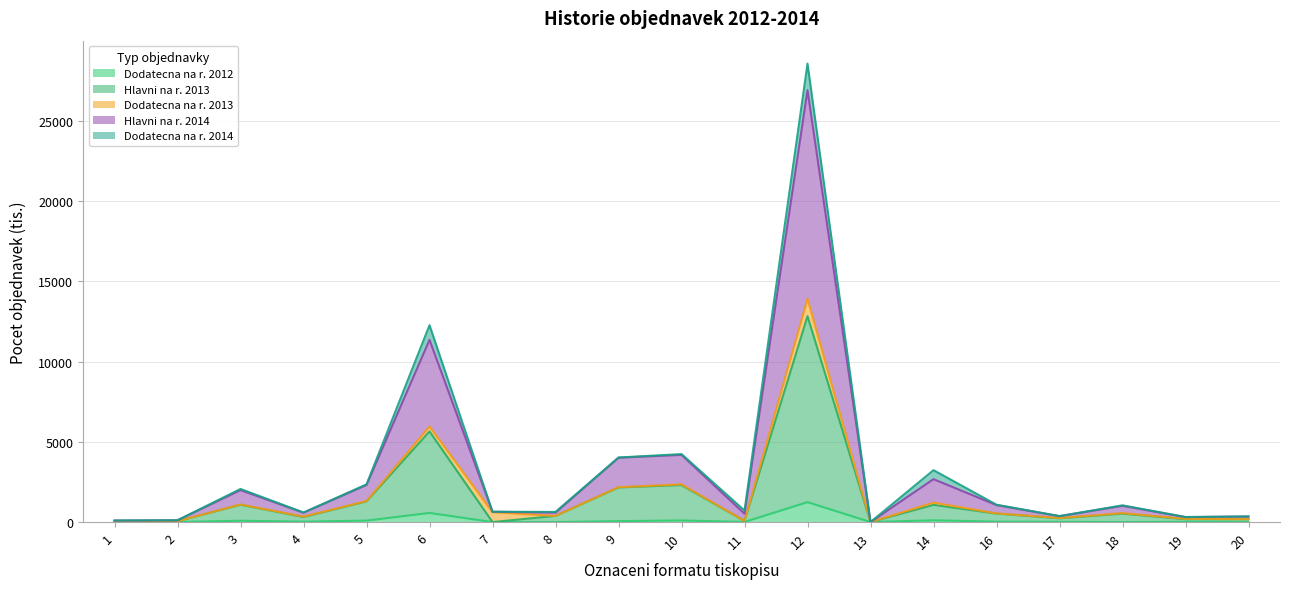

What is the value of the Dodatecna na r. 2012 point at the 4th from the left?

26.2